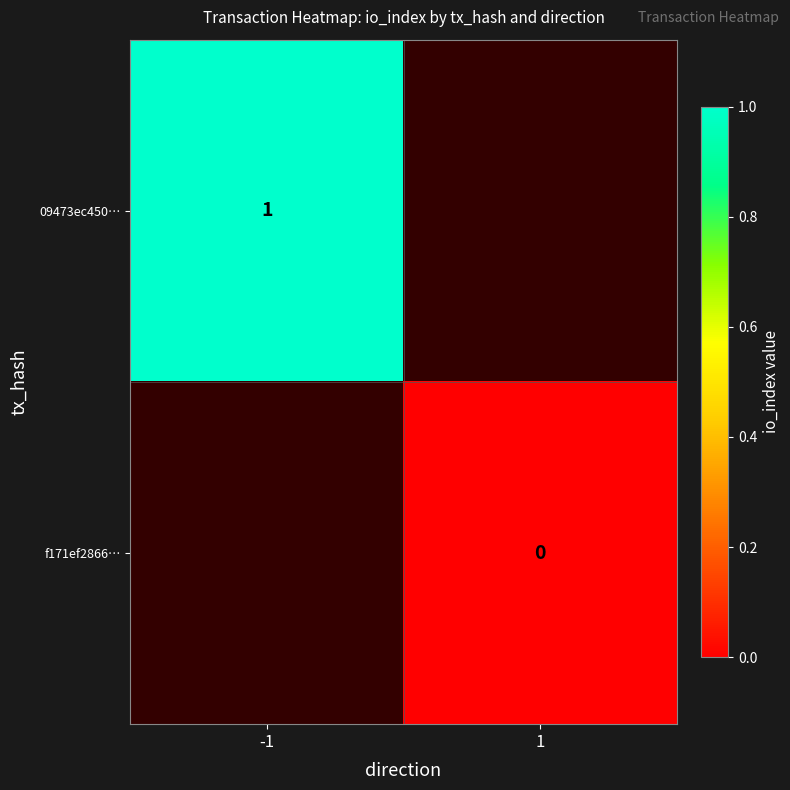

At how many categories does at least one series exceed 0?

1